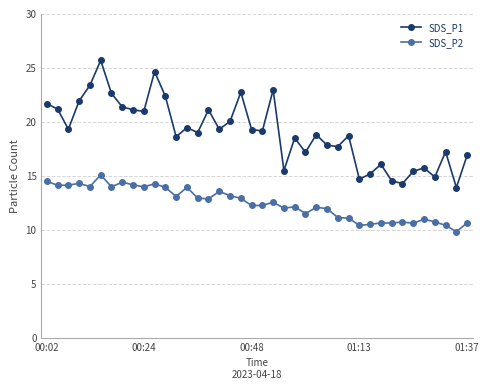

Rank the series by their average value, from lowest to highest.

SDS_P2, SDS_P1